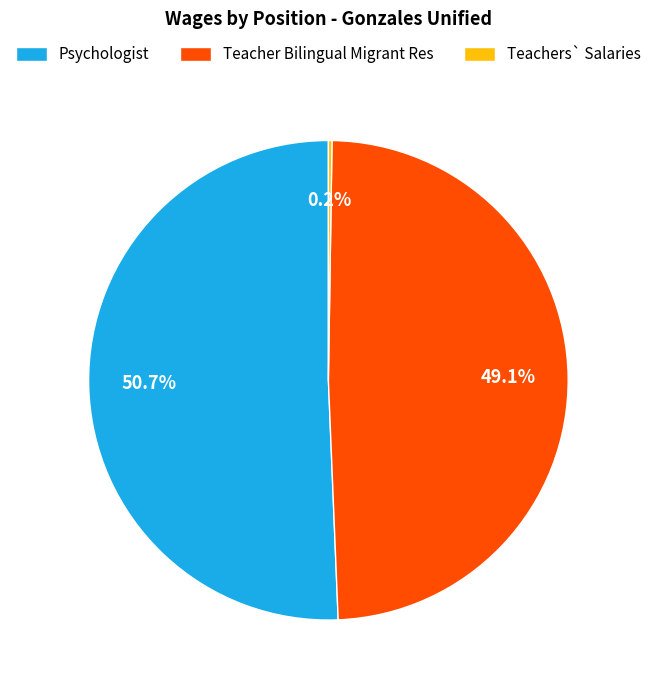

What percentage is NOT represented by Psychologist?

49.3%